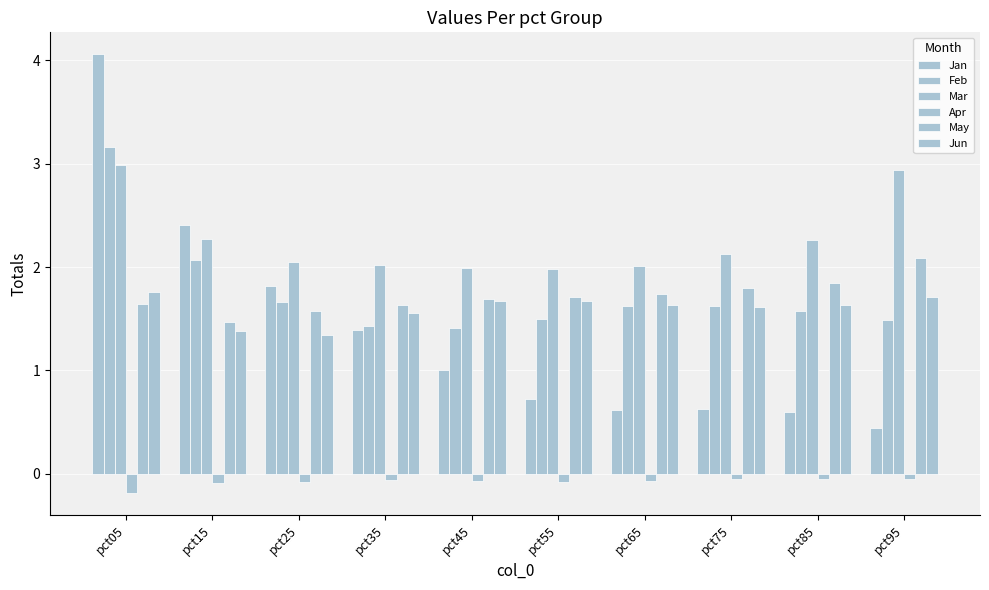

What is the difference between the highest and lowest values at pct85?

2.3